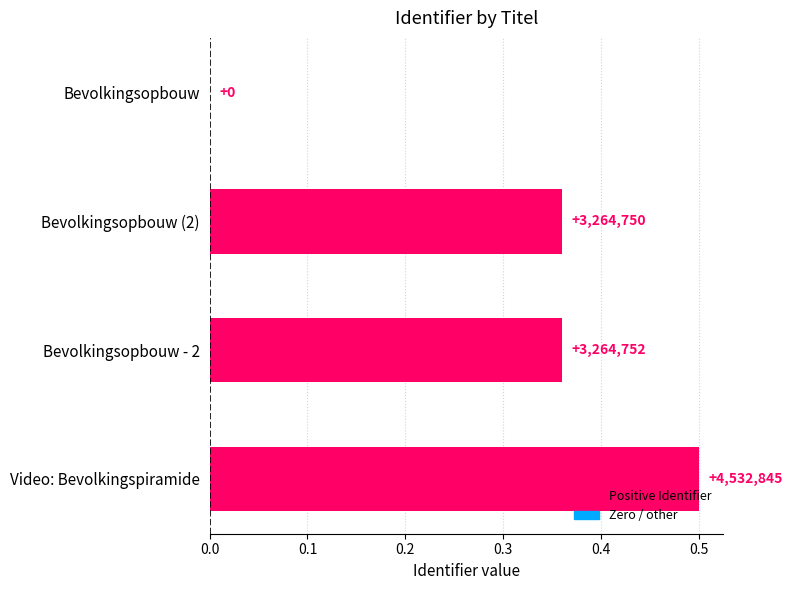

Count the values in the range 0 to 1.

4